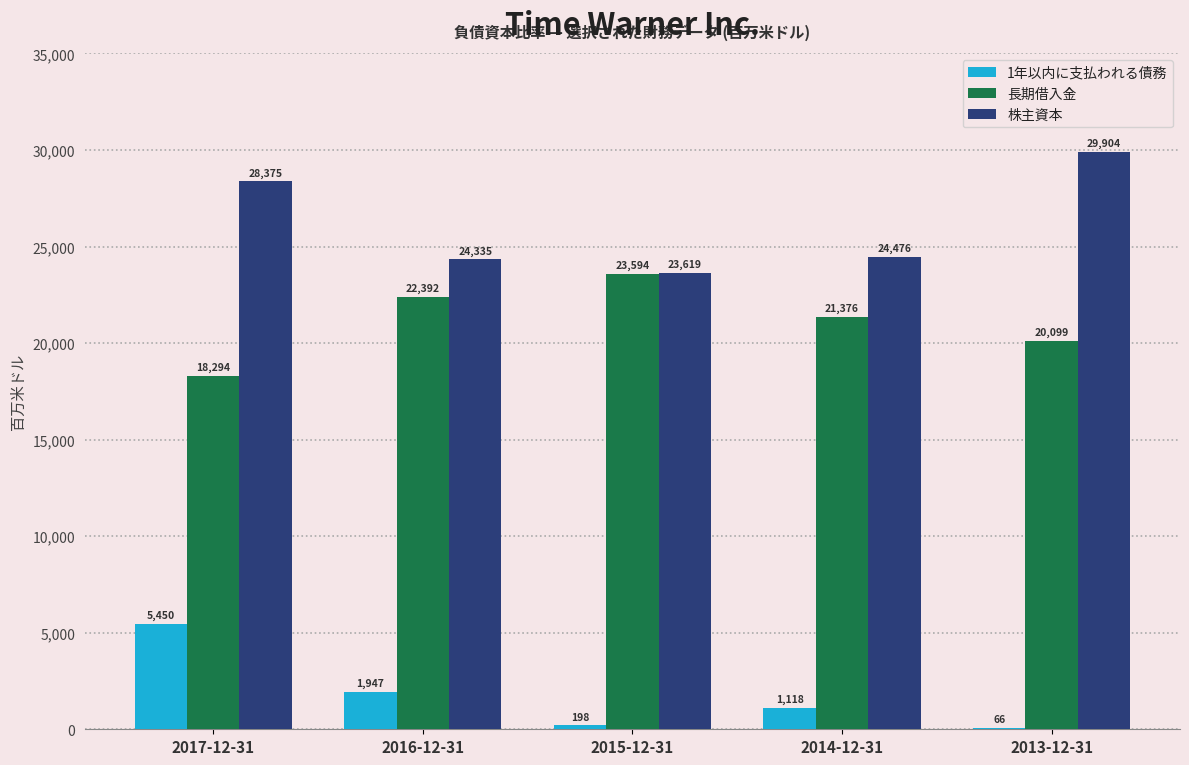

The value of 株主資本 at 2017-12-31 is 9268. True or false?

False